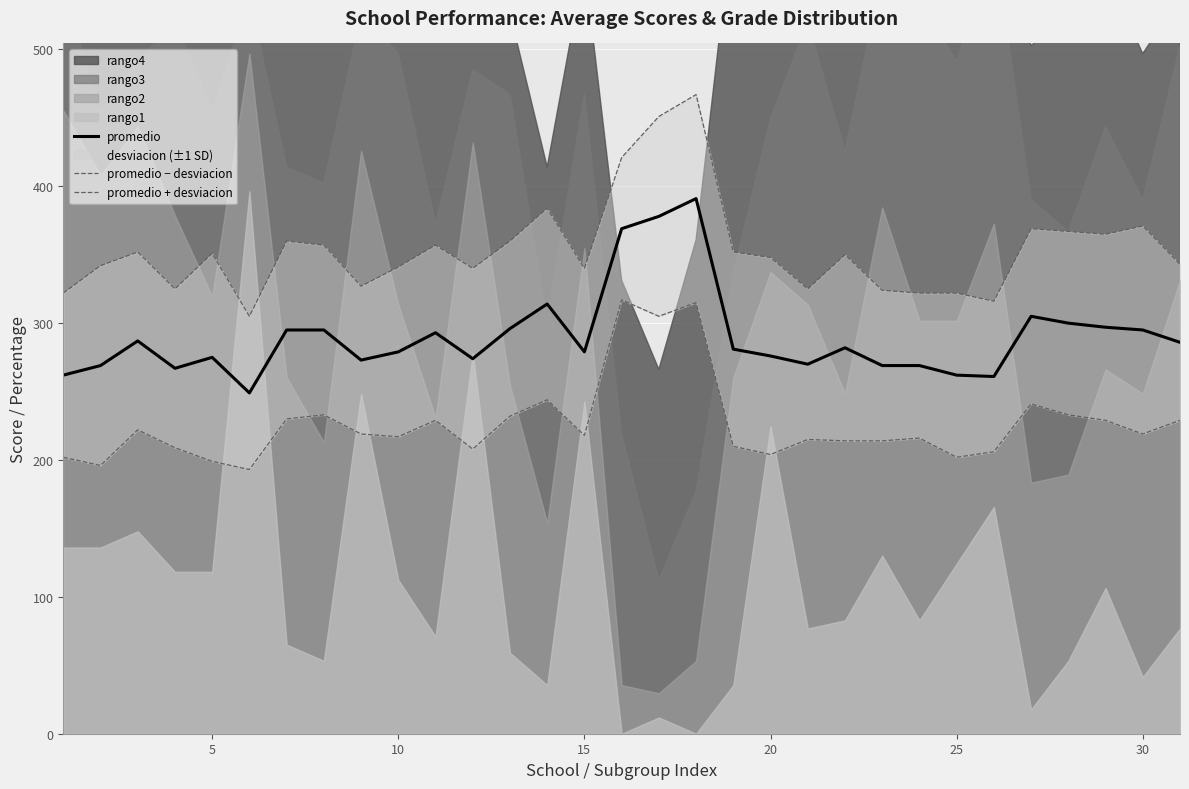

List the series in order of their overall mean, highest first.

promedio + desviacion, promedio, promedio − desviacion